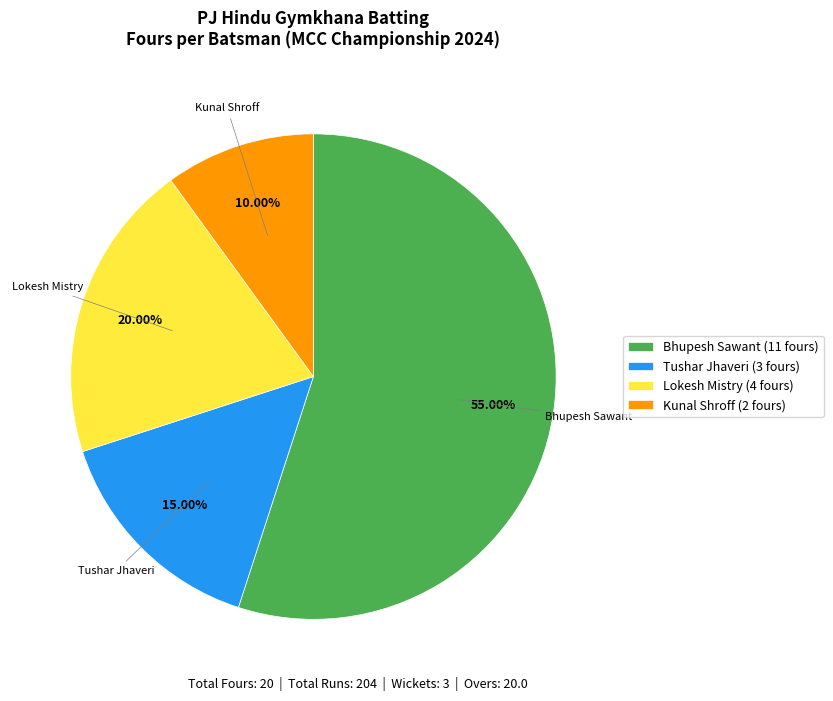

Is there a majority slice in this chart?

Yes